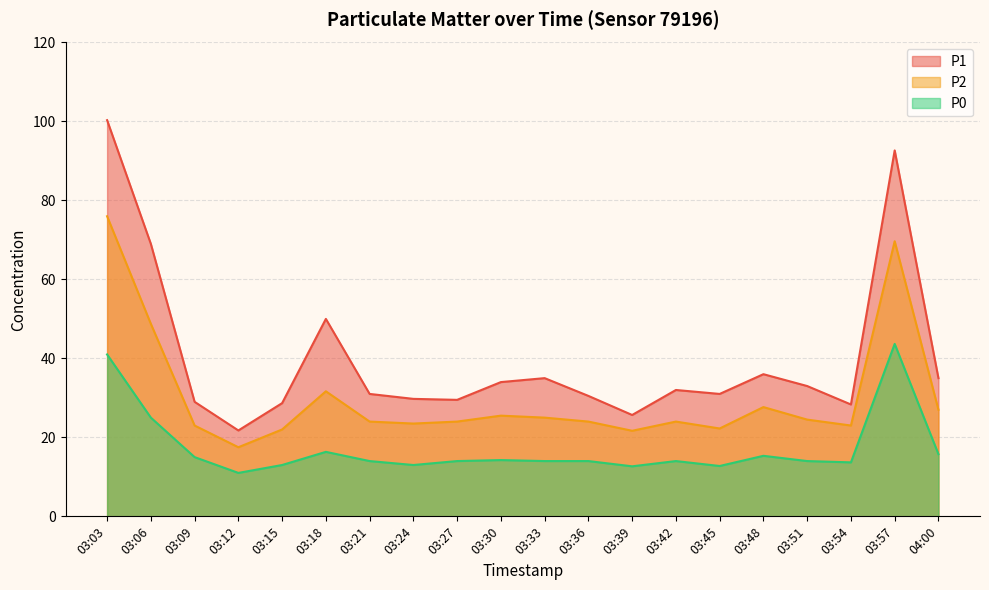

At which category is the sum across all series the highest?

03:03